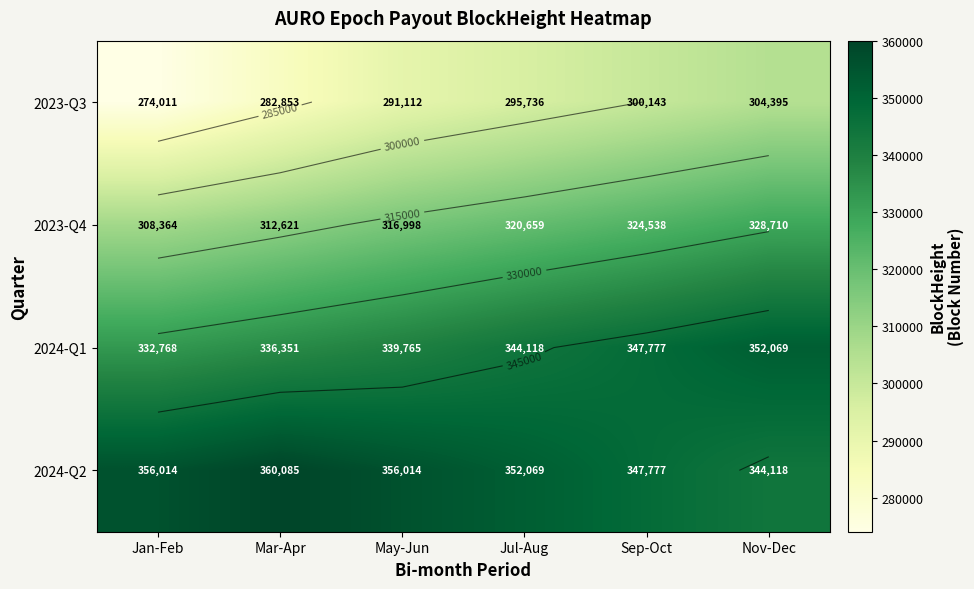

What is the minimum value for 2023-Q3?

274011